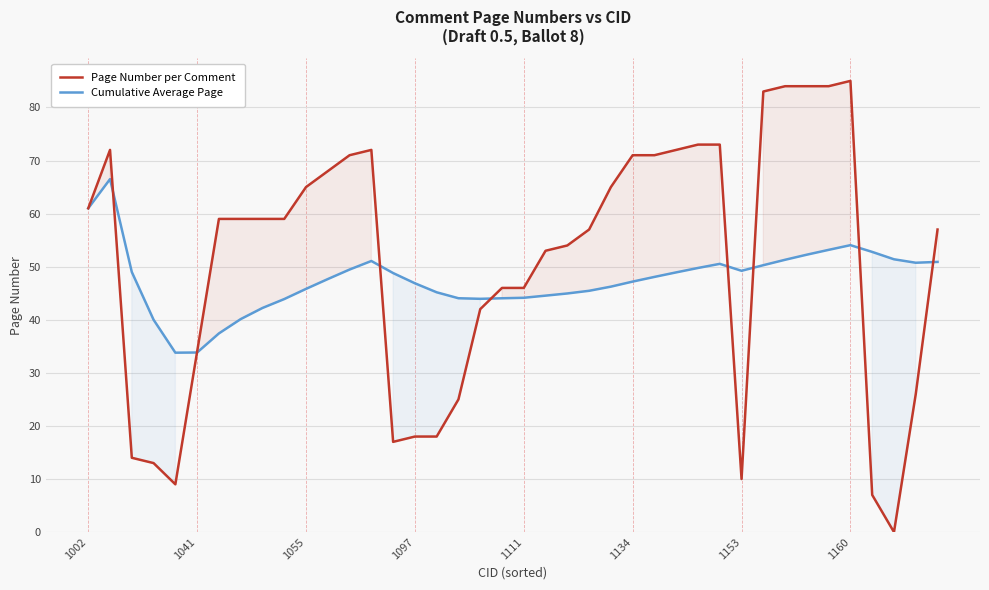

What is the sum of all Page Number per Comment values?

2036.0